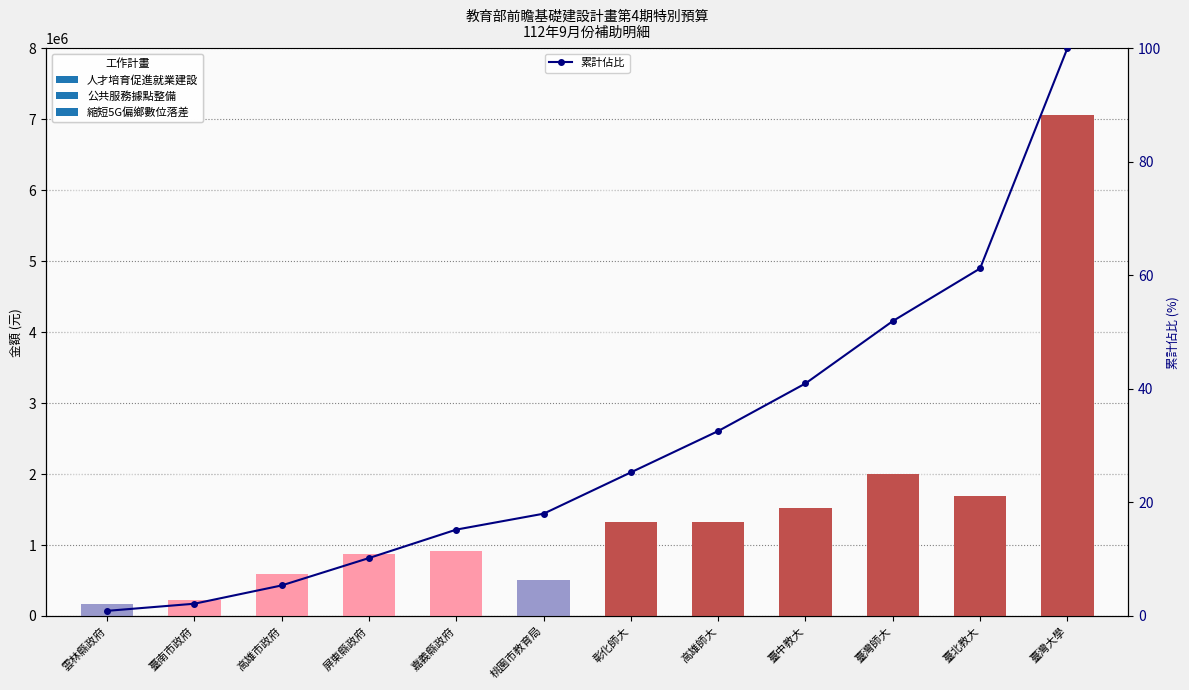

Between 雲林縣政府 and 嘉義縣政府, which is larger?

嘉義縣政府